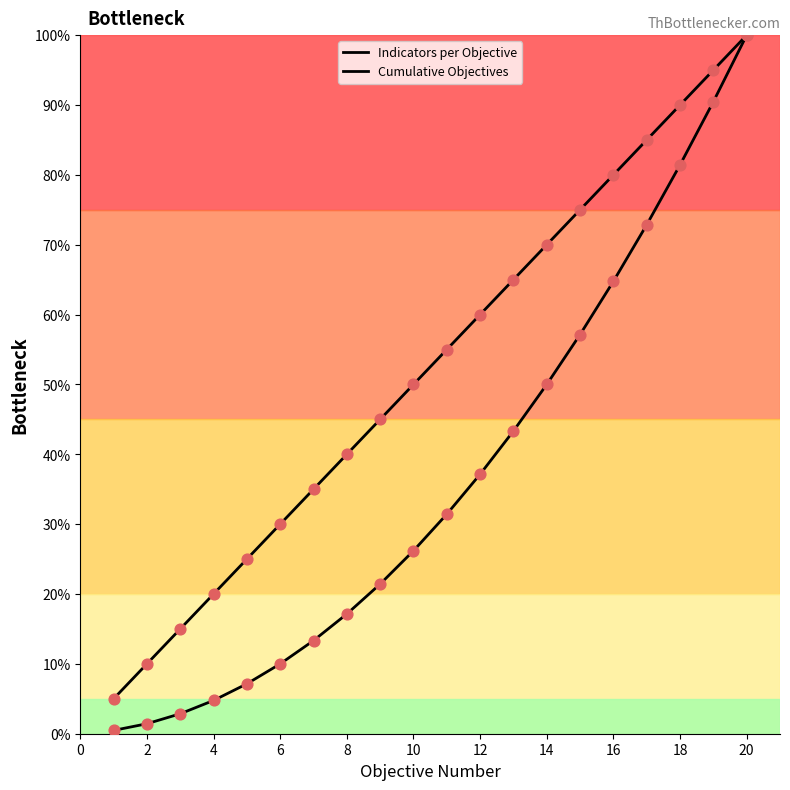

How many lines are shown in the chart?

2